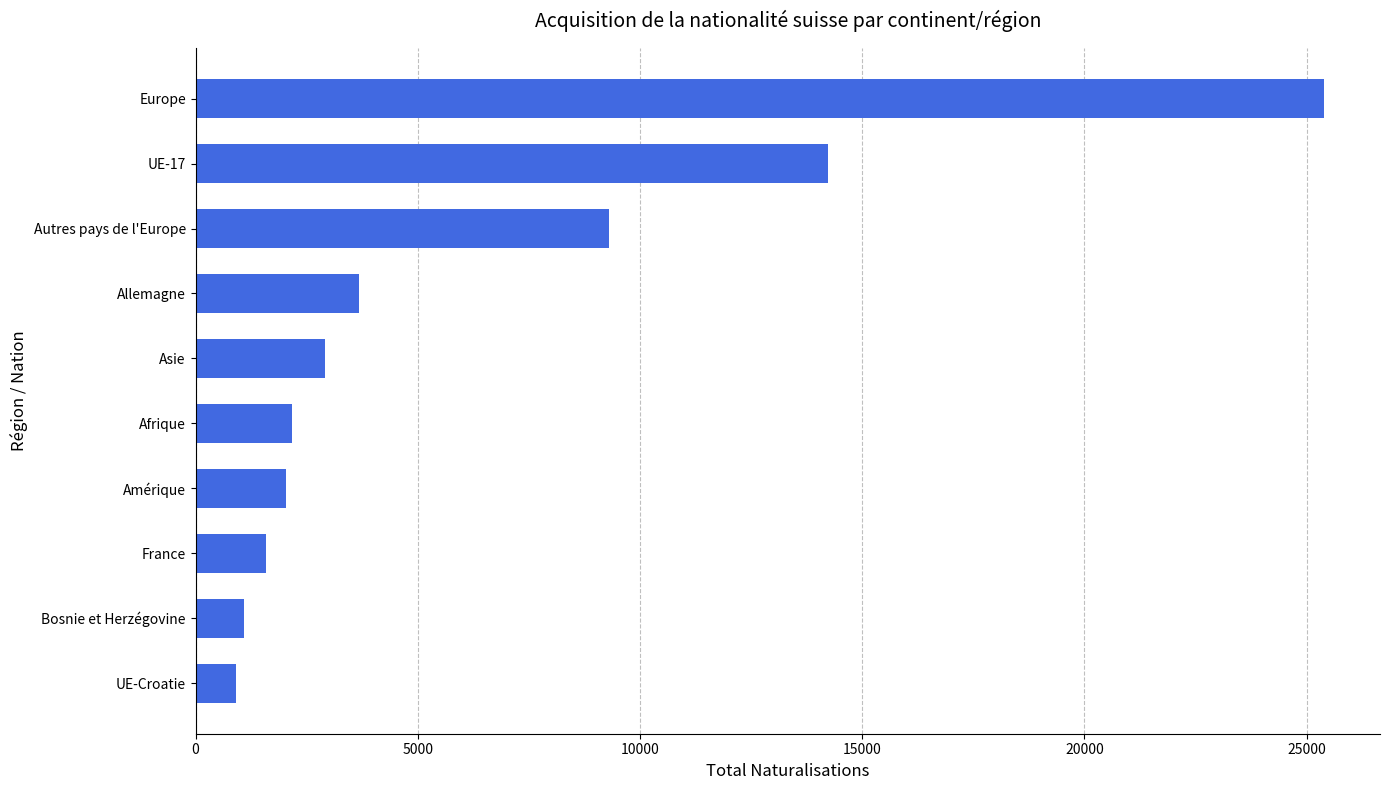

Does the chart contain stacked bars?

No